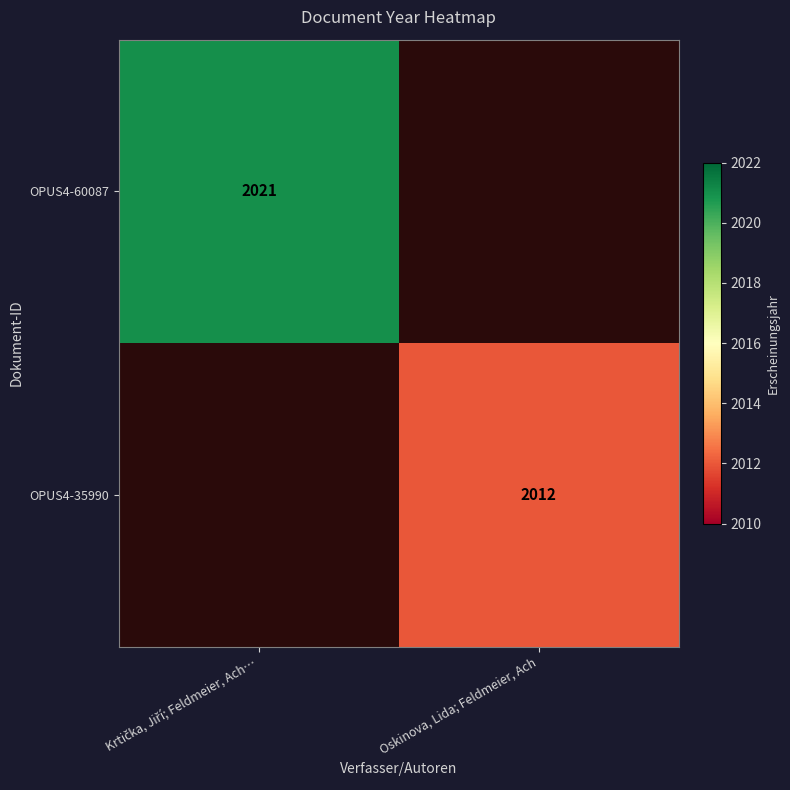

True or false: OPUS4-35990 has a value of 2012 at Oskinova, Lida; Feldmeier, Ach.

True